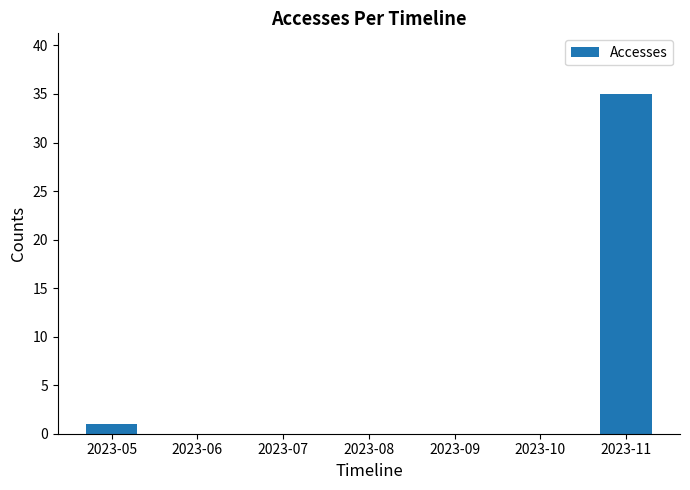

At which label is the value closest to 17?

2023-05